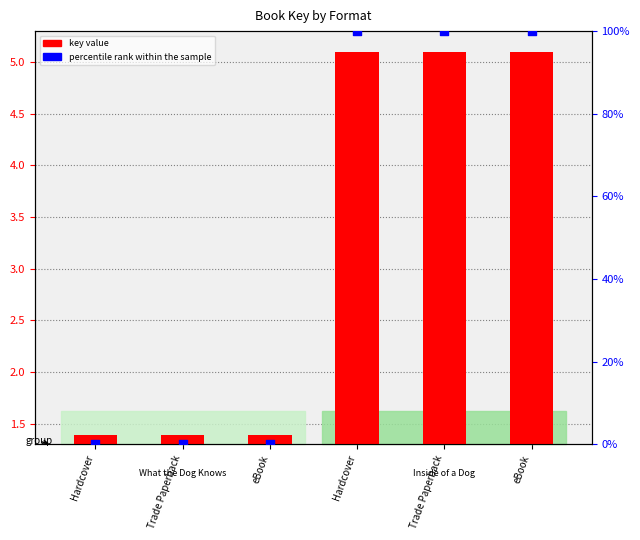

What is the total value across all series at Hardcover?

139135189